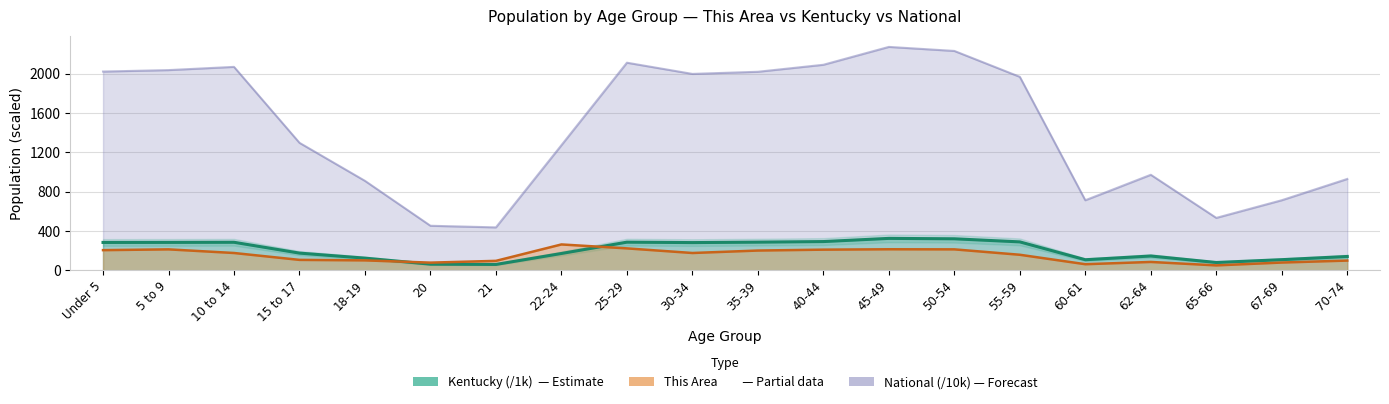

Reading left to right, transcribe all the data shown in this chart.

This Area: Under 5=204.0	5 to 9=212.0	10 to 14=175.0	15 to 17=105.0	18-19=100.0	20=77.0	21=95.0	22-24=262.0	25-29=222.0	30-34=175.0	35-39=200.0	40-44=209.0	45-49=213.0	50-54=212.0	55-59=157.0	60-61=61.0	62-64=84.0	65-66=49.0	67-69=78.0	70-74=98.0
Kentucky: Under 5=282.4	5 to 9=282.9	10 to 14=284.2	15 to 17=174.0	18-19=122.8	20=61.3	21=58.7	22-24=170.0	25-29=285.3	30-34=280.9	35-39=285.4	40-44=291.3	45-49=323.6	50-54=319.5	55-59=288.0	60-61=106.5	62-64=144.5	65-66=78.5	67-69=107.2	70-74=139.7
National: Under 5=2020.1	5 to 9=2034.9	10 to 14=2067.7	15 to 17=1295.4	18-19=908.6	20=451.9	21=435.4	22-24=1271.3	25-29=2110.2	30-34=1996.2	35-39=2018.0	40-44=2089.1	45-49=2270.9	50-54=2229.8	55-59=1966.5	60-61=711.4	62-64=970.4	65-66=532.0	67-69=711.5	70-74=927.8